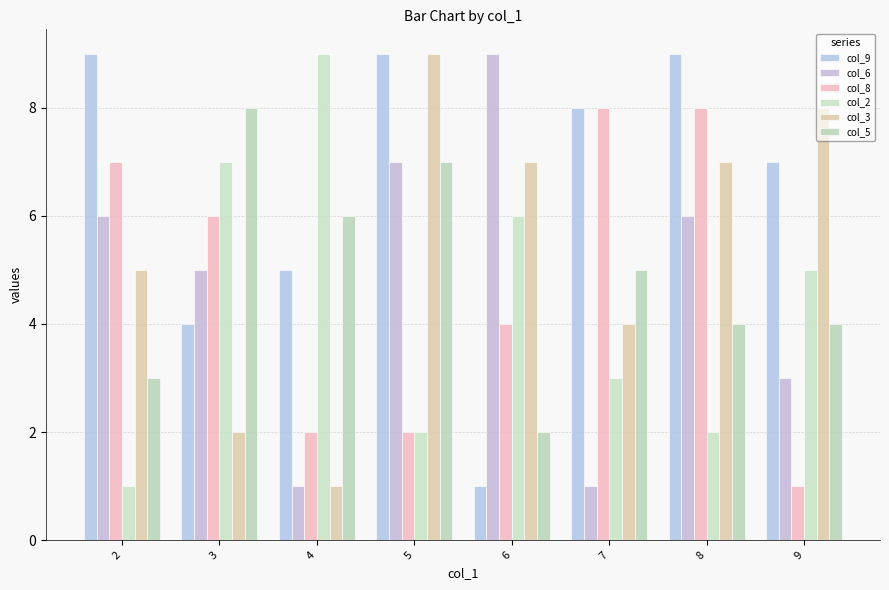

Rank the categories by col_8 value from lowest to highest.

9, 4, 5, 6, 3, 2, 7, 8